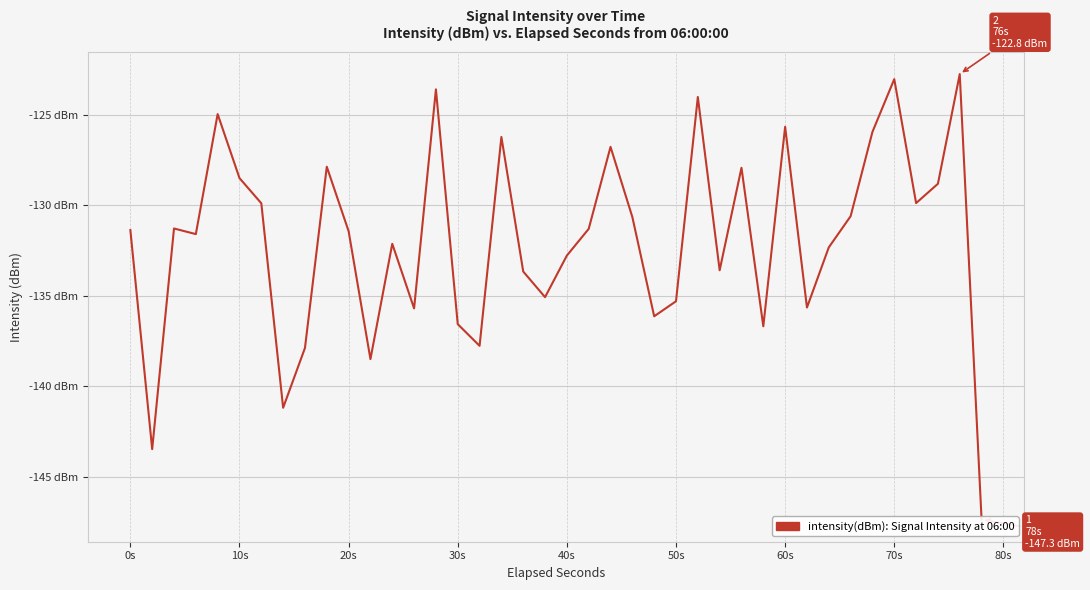

The chart shows a value of -200.9 at 27. True or false?

False